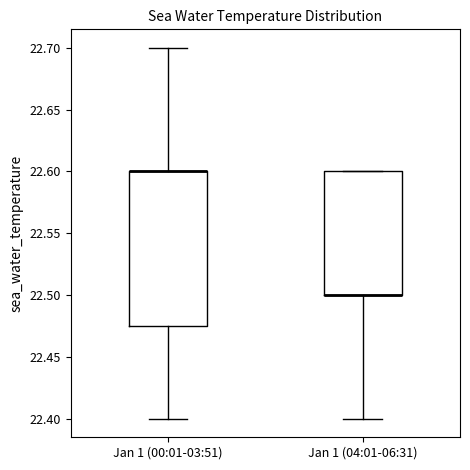

Which box is the tallest, from its lower edge to its upper edge?

Jan 1 (00:01-03:51)